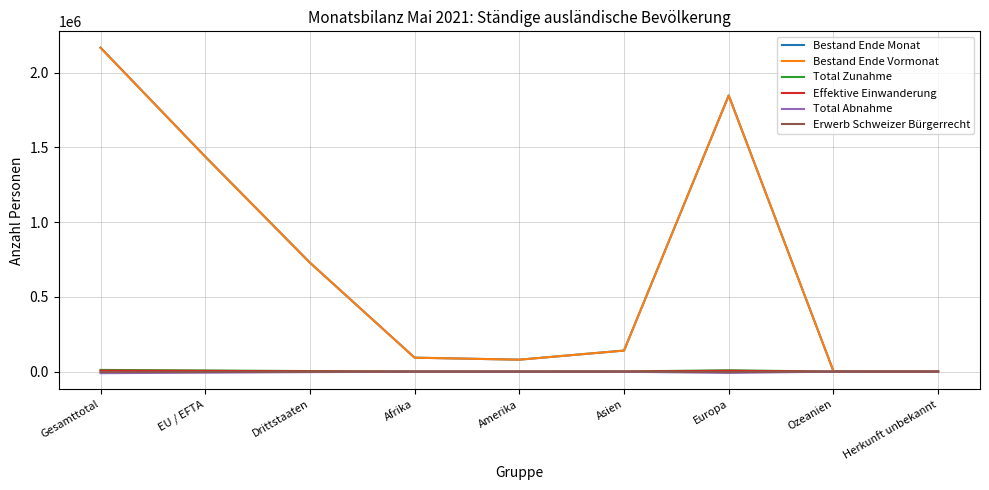

What is the greatest value displayed?

2167665